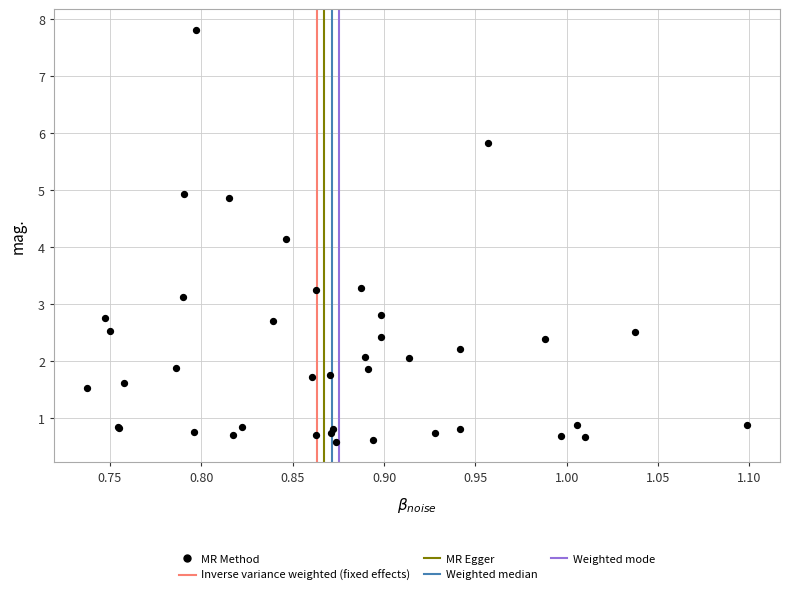

What Y value in the scatter plot is closest to 4?

4.1